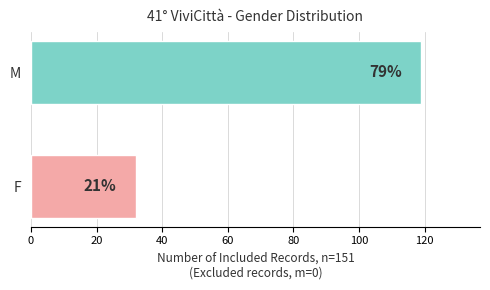

What is the change in value from F to M?

+87